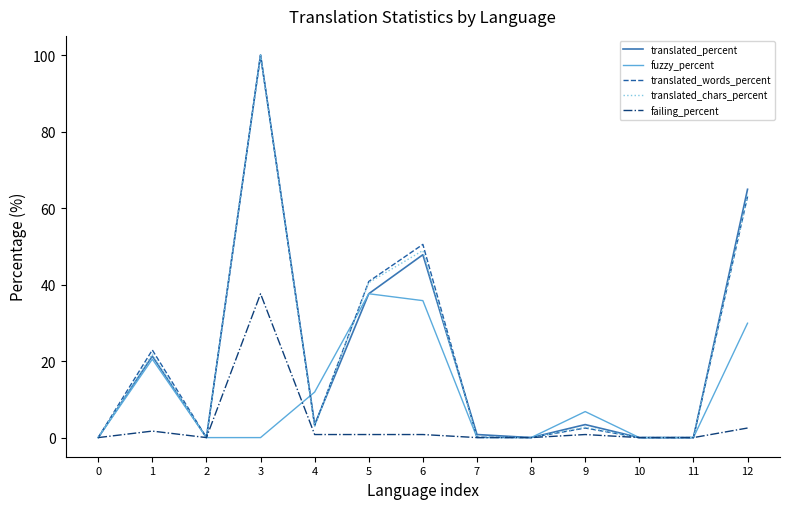

At which category is the sum across all series the highest?

3